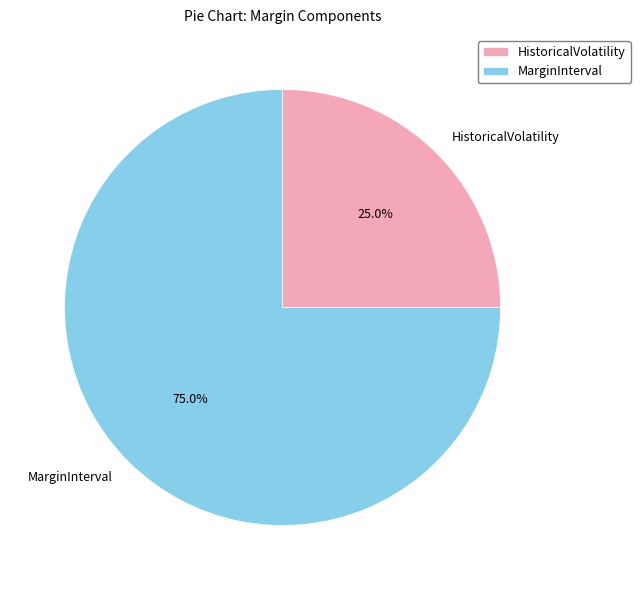

Which slice represents more than half of the pie?

MarginInterval